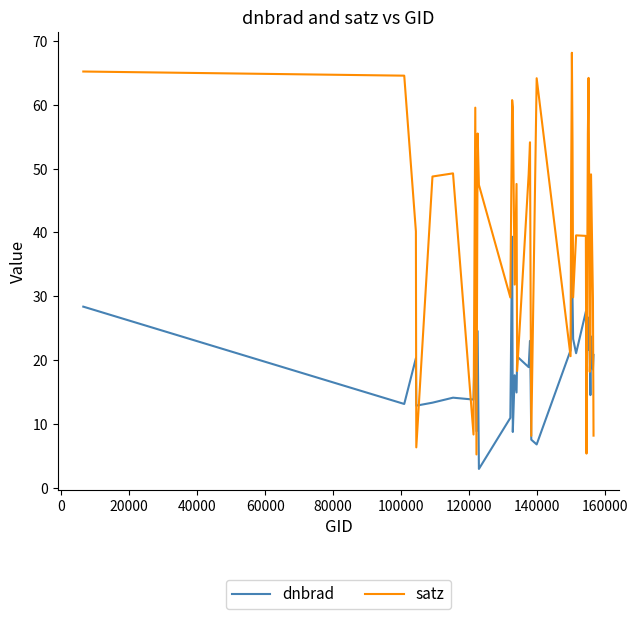

Which series has the largest total across all categories?

satz